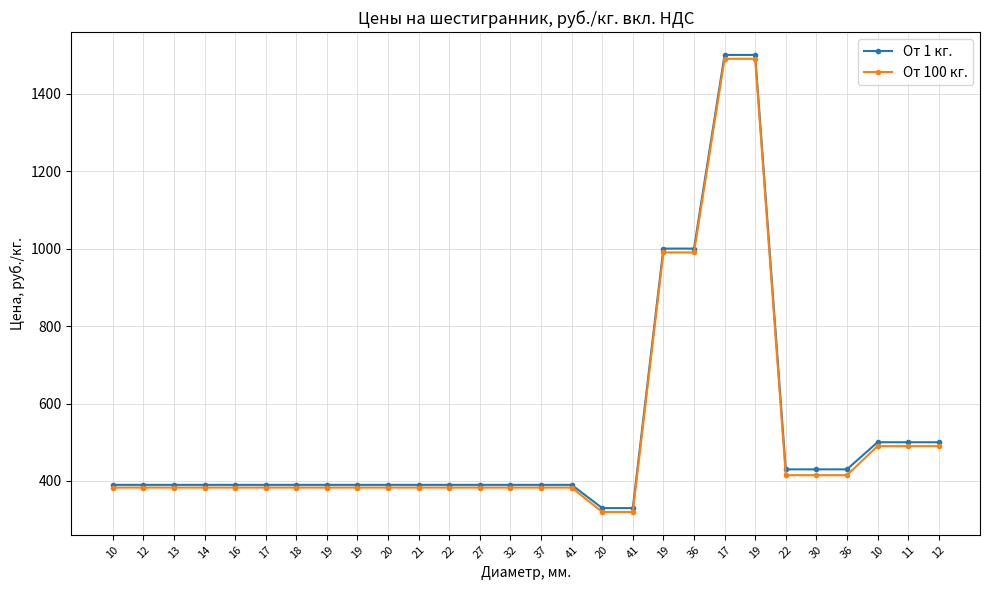

Is this an area chart (filled region under the line)?

No